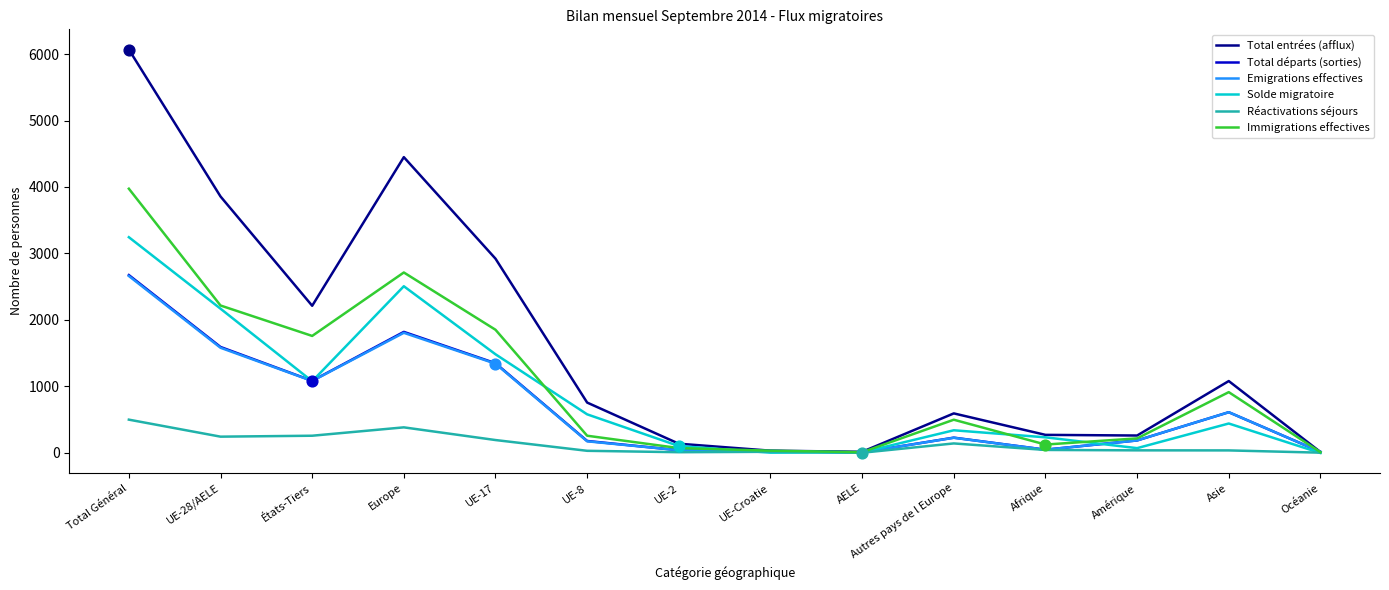

Is the value of Total départs (sorties) at Asie greater than the value of Emigrations effectives at AELE?

Yes